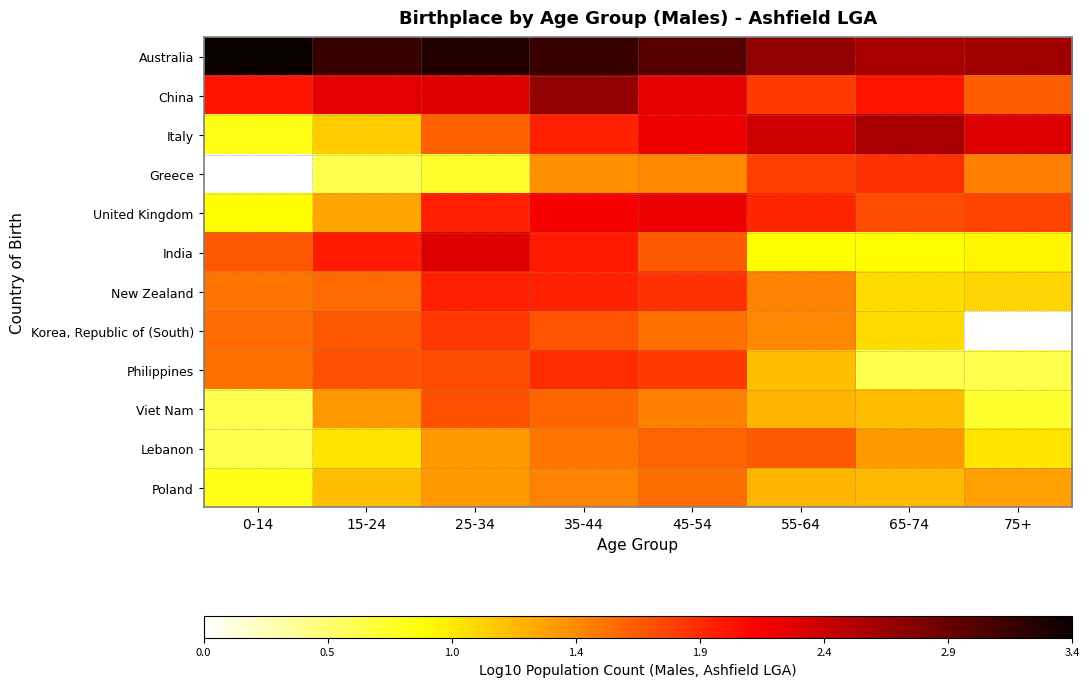

Count the number of categories in the chart.

8